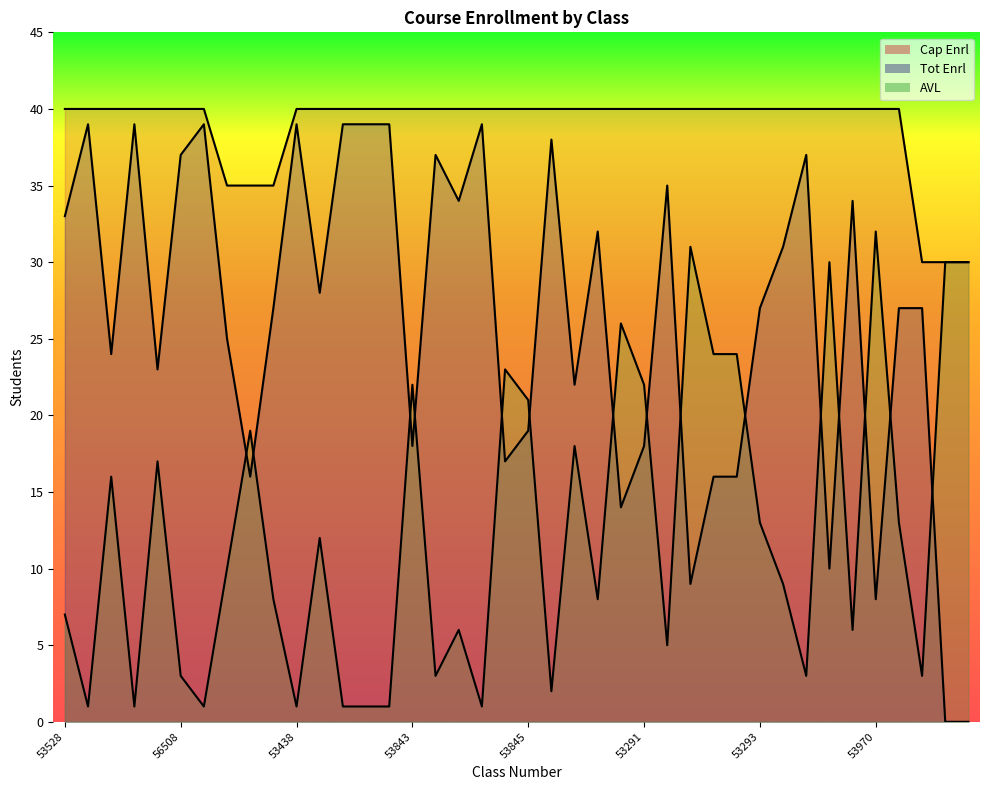

What is the difference between the maximum and minimum values in the AVL series?

31